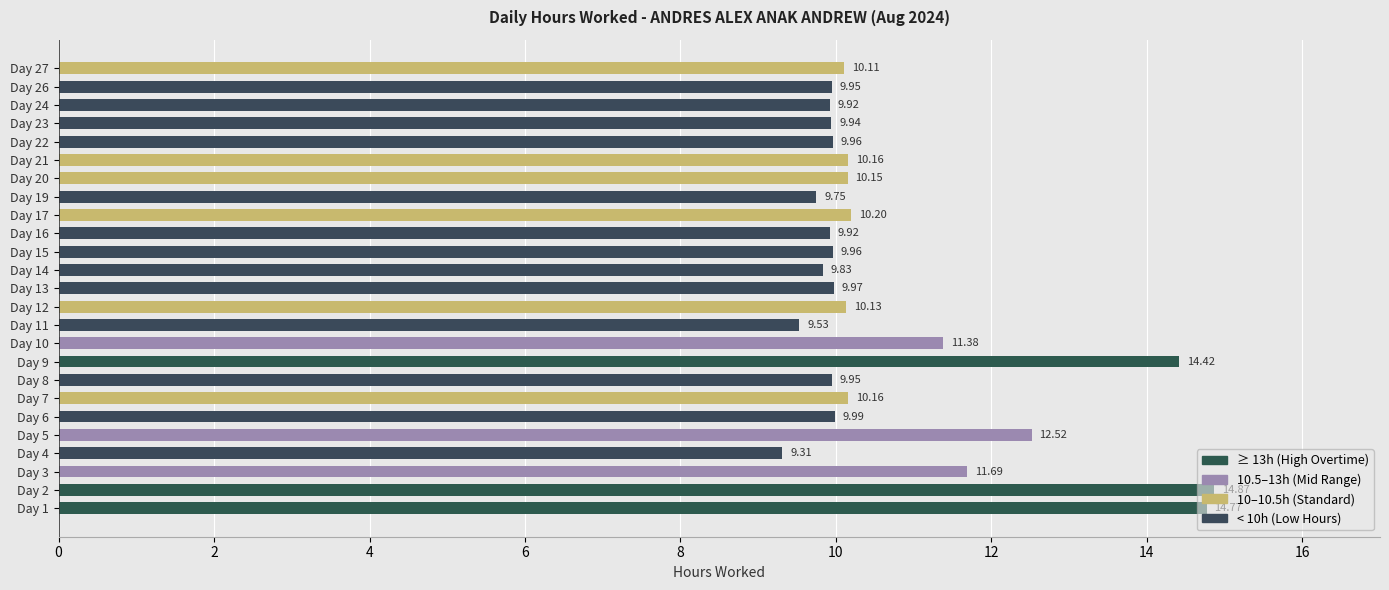

Between Day 7 and Day 4, which is larger?

Day 7